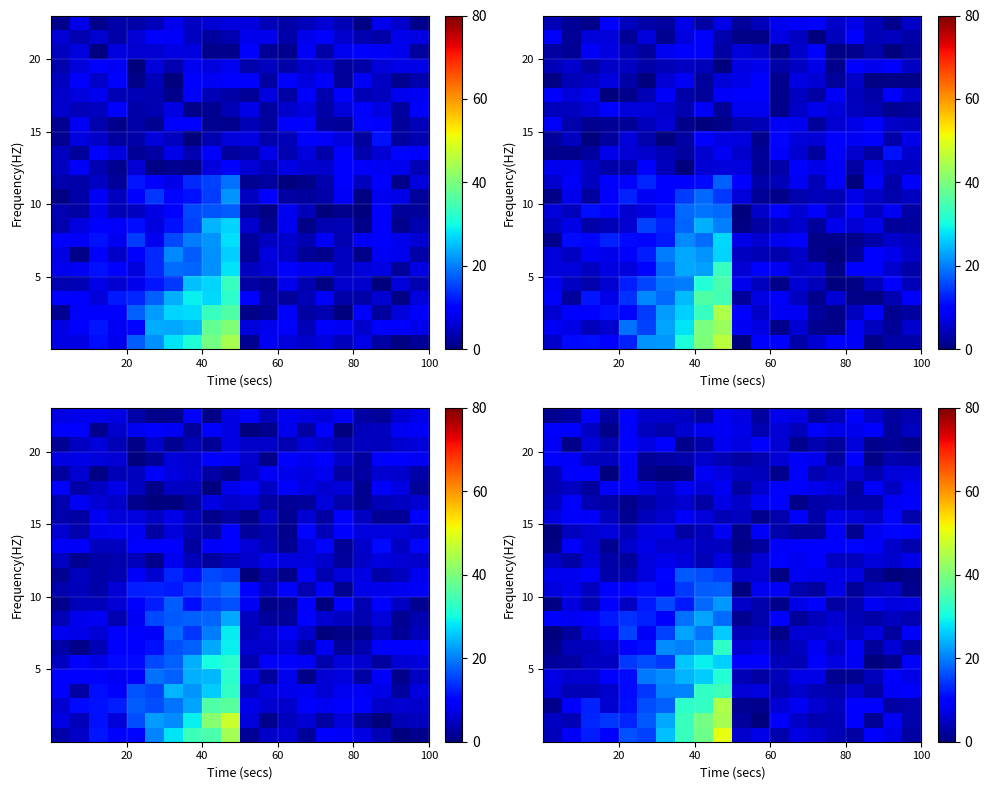

What is the total value across all series at 80?

138.5